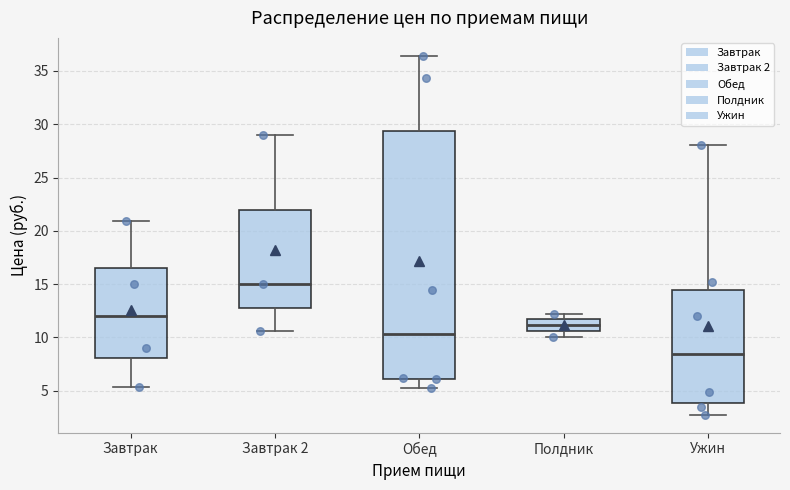

Which box is the tallest, from its lower edge to its upper edge?

Обед